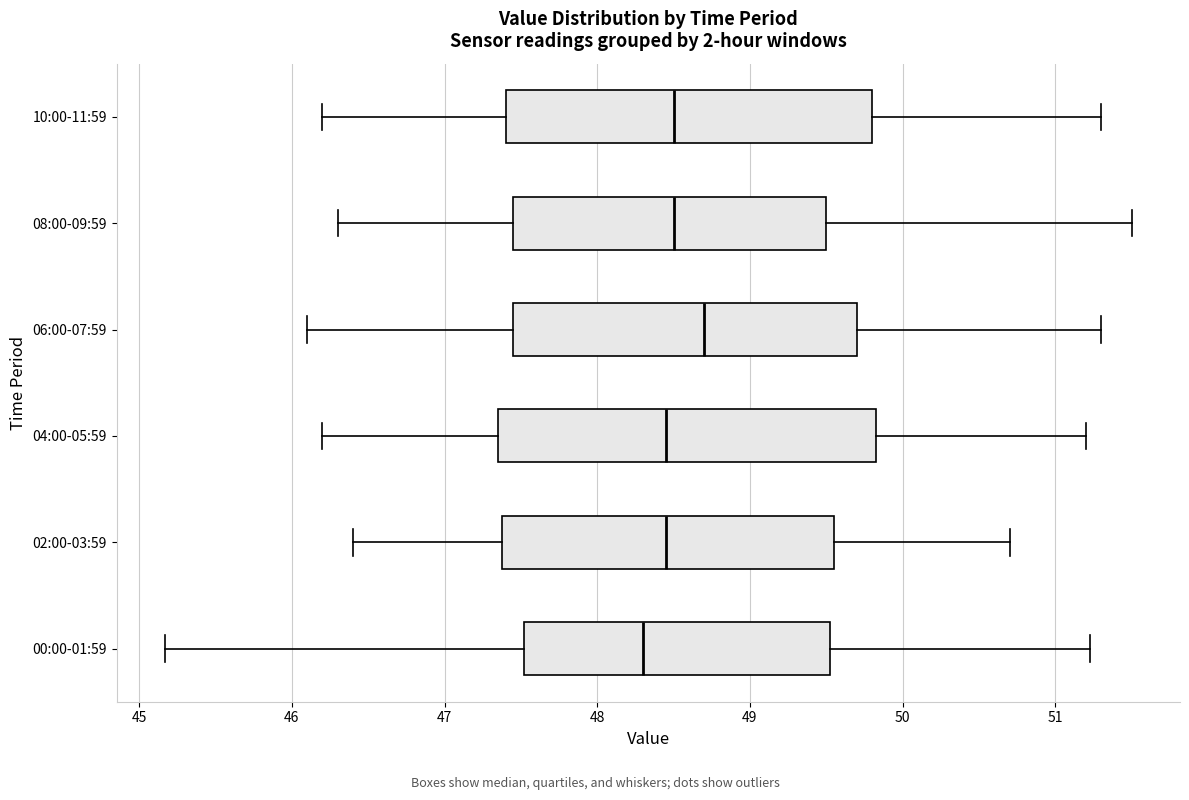

Where does the left whisker of the box for 10:00-11:59 end on the x-axis? The values are not printed on the chart, so give them approximately, as read against the axis.

46.2